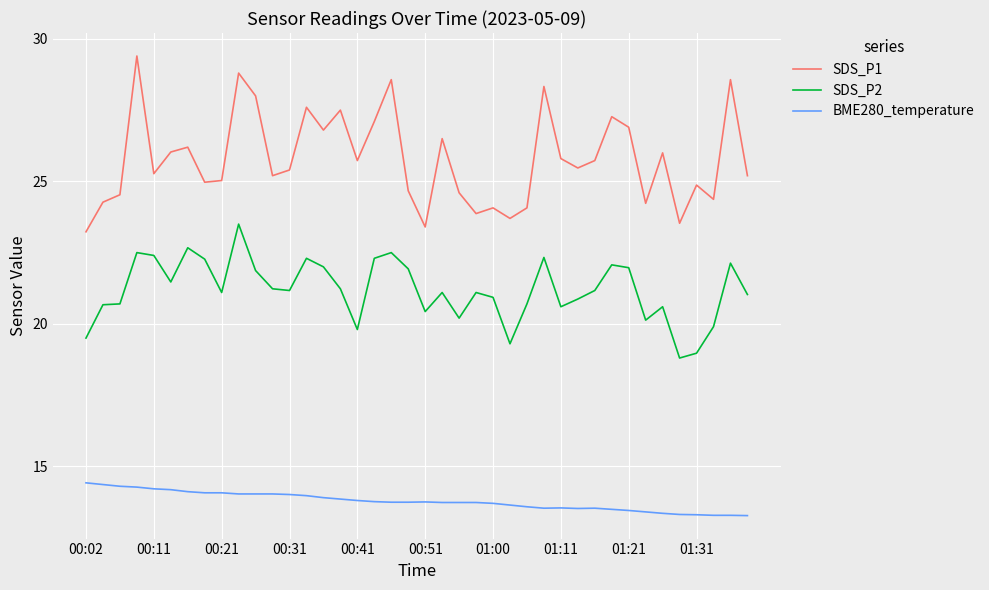

What is the smallest value displayed?

13.3